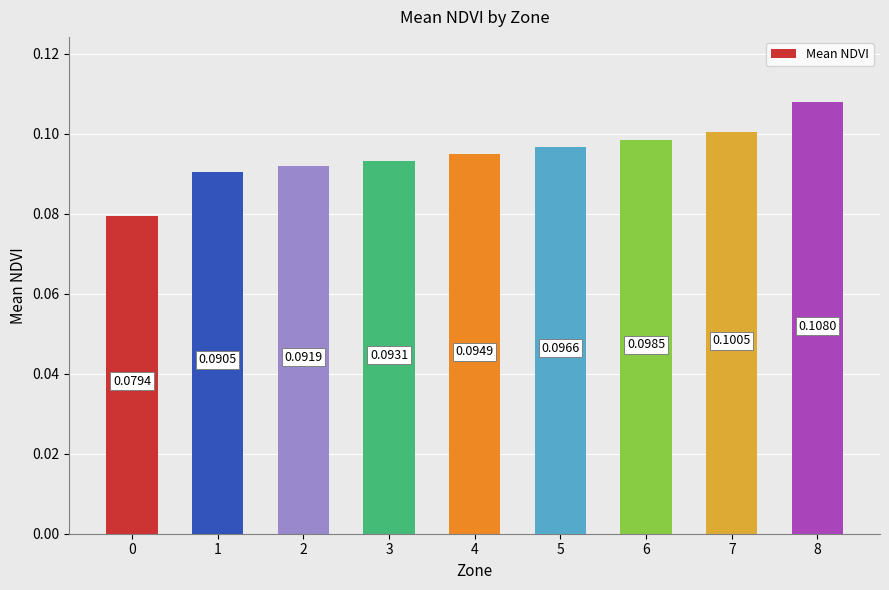

Which has a higher value, 2 or 7?

7